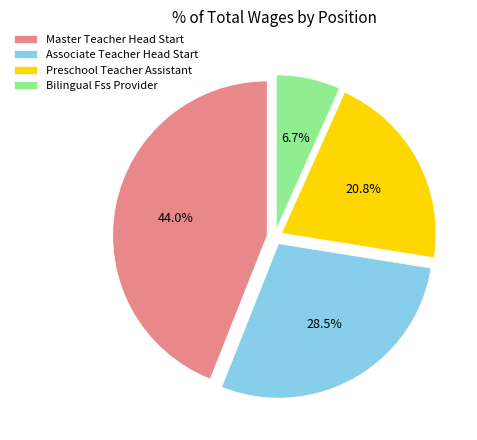

True or false: Master Teacher Head Start accounts for 54% of the total.

False